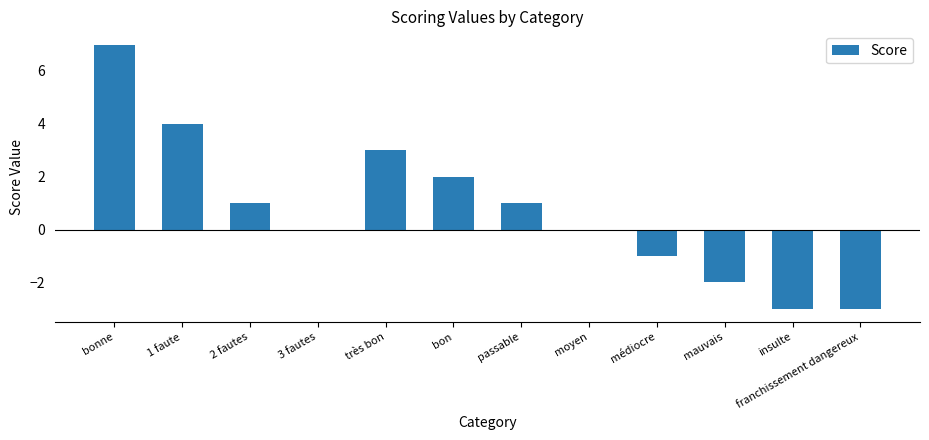

Where does the data first go above 1?

bonne